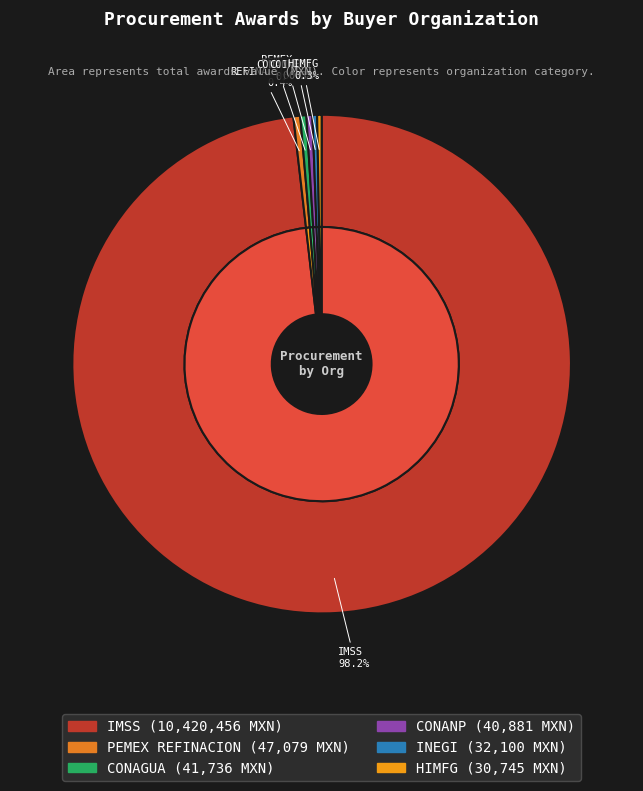

What is the largest slice in the pie chart?

INSTITUTO MEXICANO DEL SEGURO SOCIAL